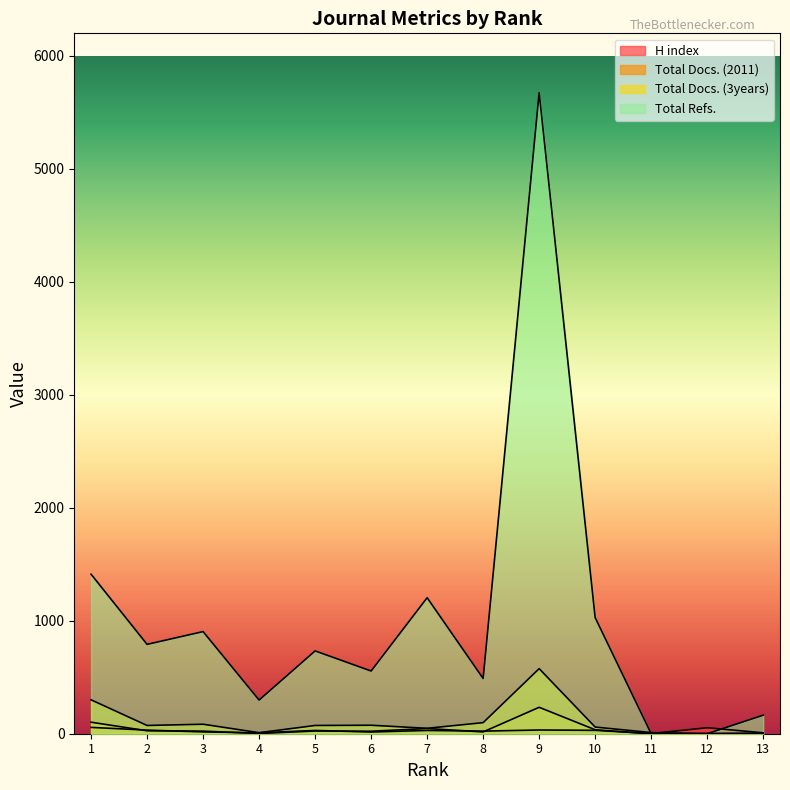

List the labels in order of Total Refs. value, smallest first.

11, 12, 13, 4, 8, 6, 5, 2, 3, 10, 7, 1, 9